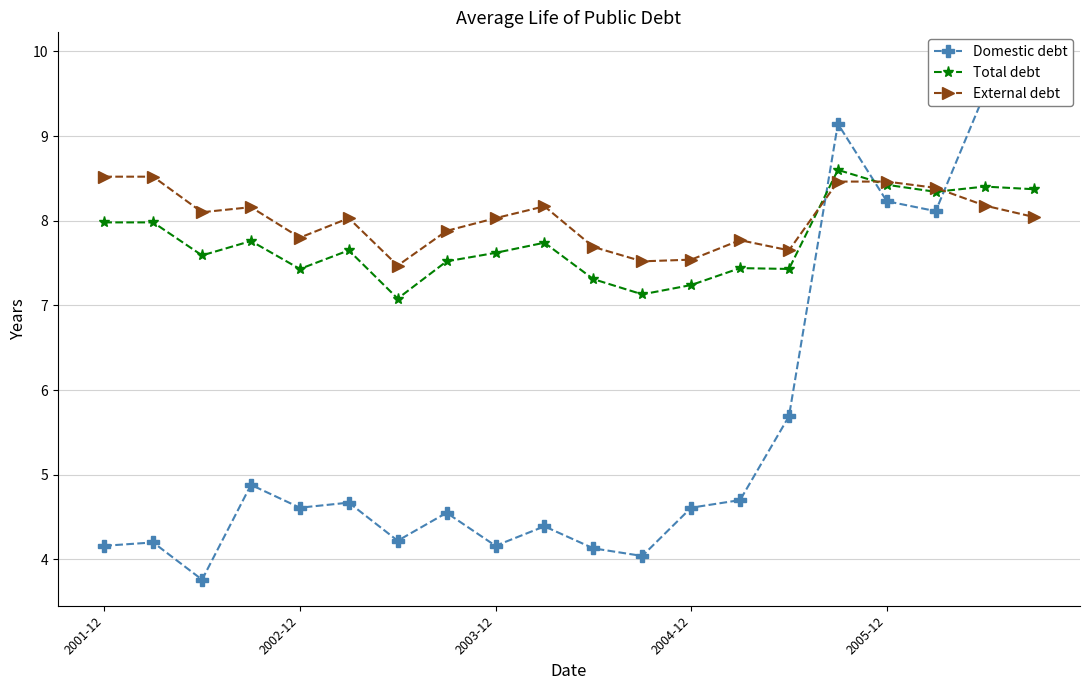

At 19, list the series in order from smallest to largest.

External debt, Total debt, Domestic debt